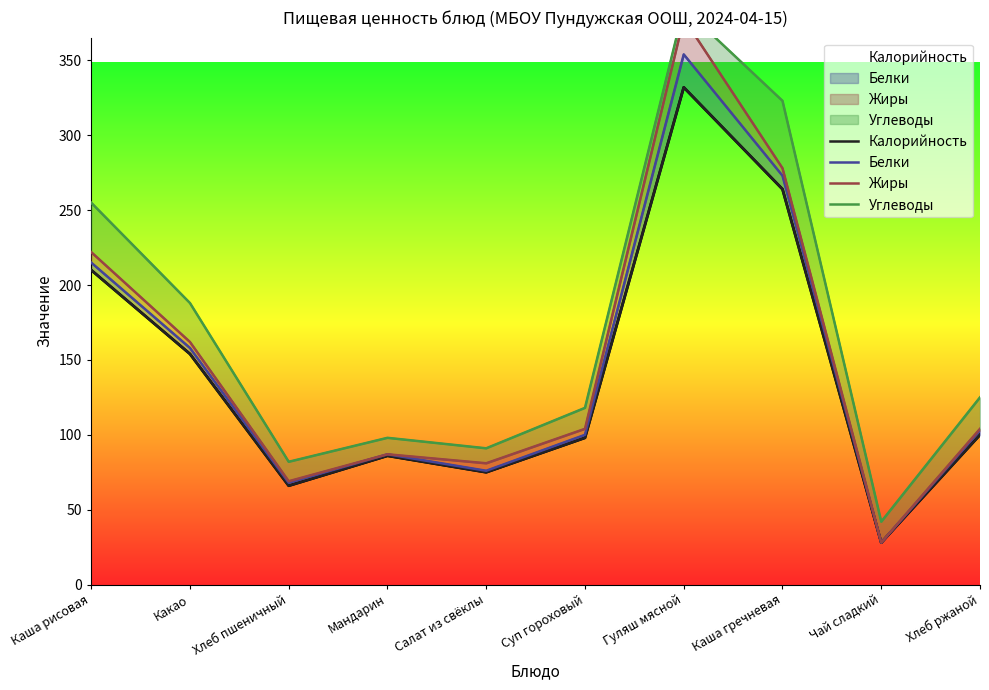

The value of Углеводы at Каша рисовая is 406. True or false?

False